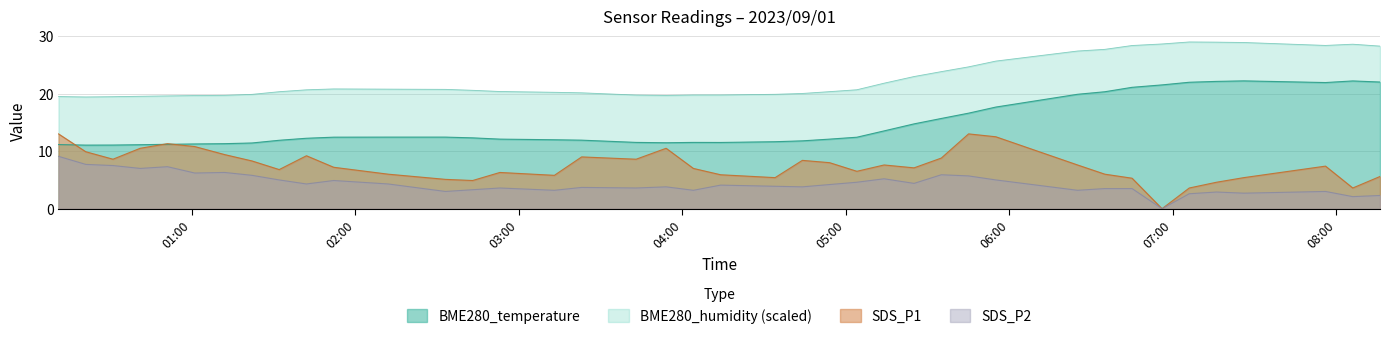

What is the lowest value of the BME280_temperature series?

11.1